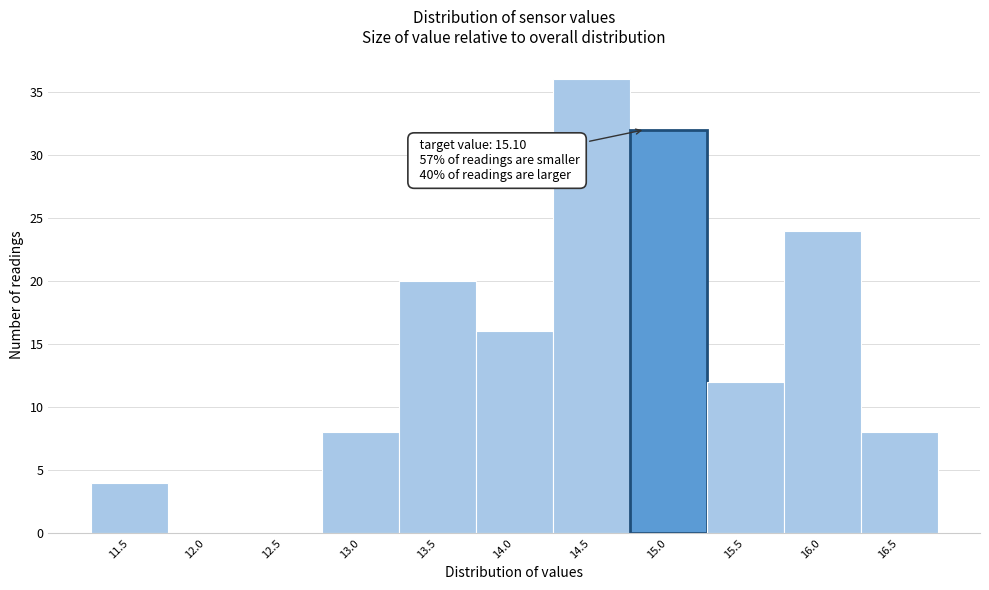

Reading left to right, list all the values displayed in this chart.

11.5=4	12.0=0	12.5=0	13.0=8	13.5=20	14.0=16	14.5=36	15.0=32	15.5=12	16.0=24	16.5=8